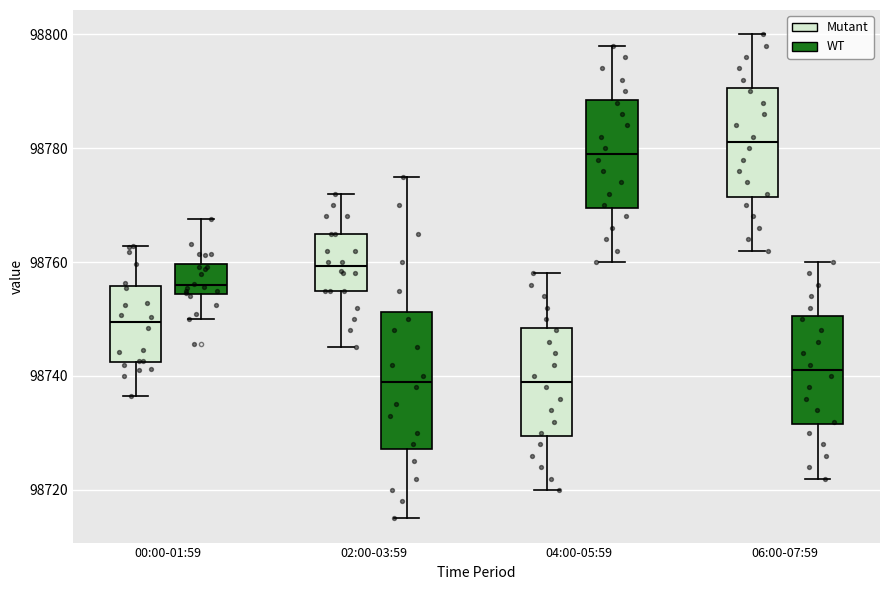

Reading left to right, read every box against the y-axis: the position of its median line, the range the box covers, and the ends of its whiskers. The values are not printed on the chart, so give them approximately, as read against the axis.

00:00-01:59 (Mutant): median 98750, box 98742 to 98756, whiskers 98736 to 98762
00:00-01:59 (WT): median 98756, box 98754 to 98760, whiskers 98750 to 98768
02:00-03:59 (Mutant): median 98760, box 98756 to 98766, whiskers 98746 to 98772
02:00-03:59 (WT): median 98740, box 98728 to 98752, whiskers 98716 to 98776
04:00-05:59 (Mutant): median 98740, box 98730 to 98748, whiskers 98720 to 98758
04:00-05:59 (WT): median 98780, box 98770 to 98788, whiskers 98760 to 98798
06:00-07:59 (Mutant): median 98782, box 98772 to 98790, whiskers 98762 to 98800
06:00-07:59 (WT): median 98742, box 98732 to 98750, whiskers 98722 to 98760